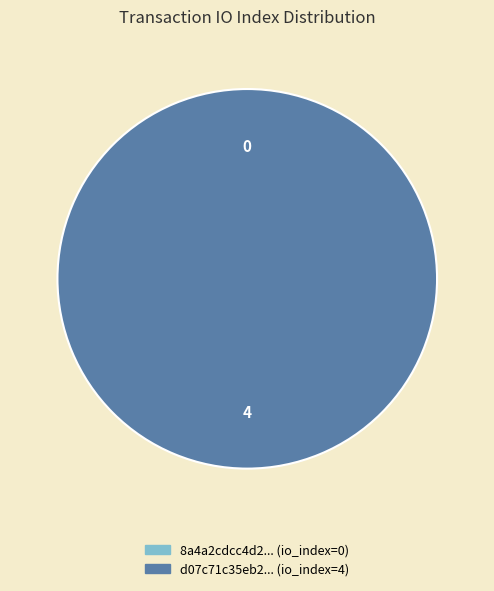

Which has a higher value, tx_hash_0 (io_index=0) or tx_hash_1 (io_index=4)?

tx_hash_1 (io_index=4)